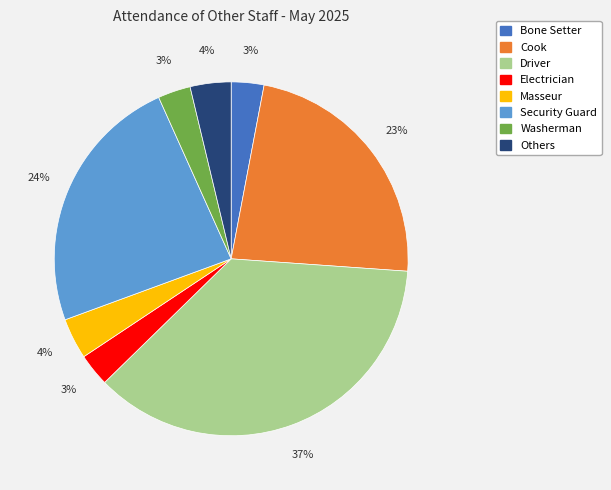

Count the number of slices in the pie.

8